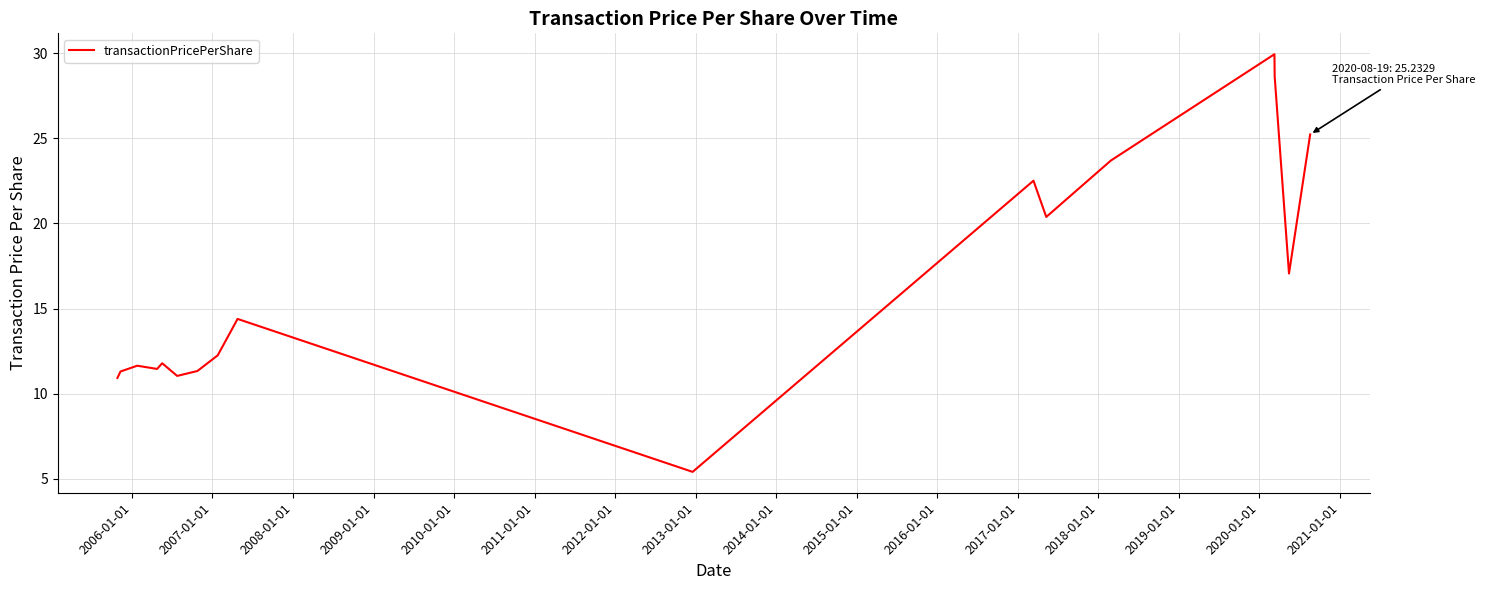

What is the minimum value shown in the chart?

5.4